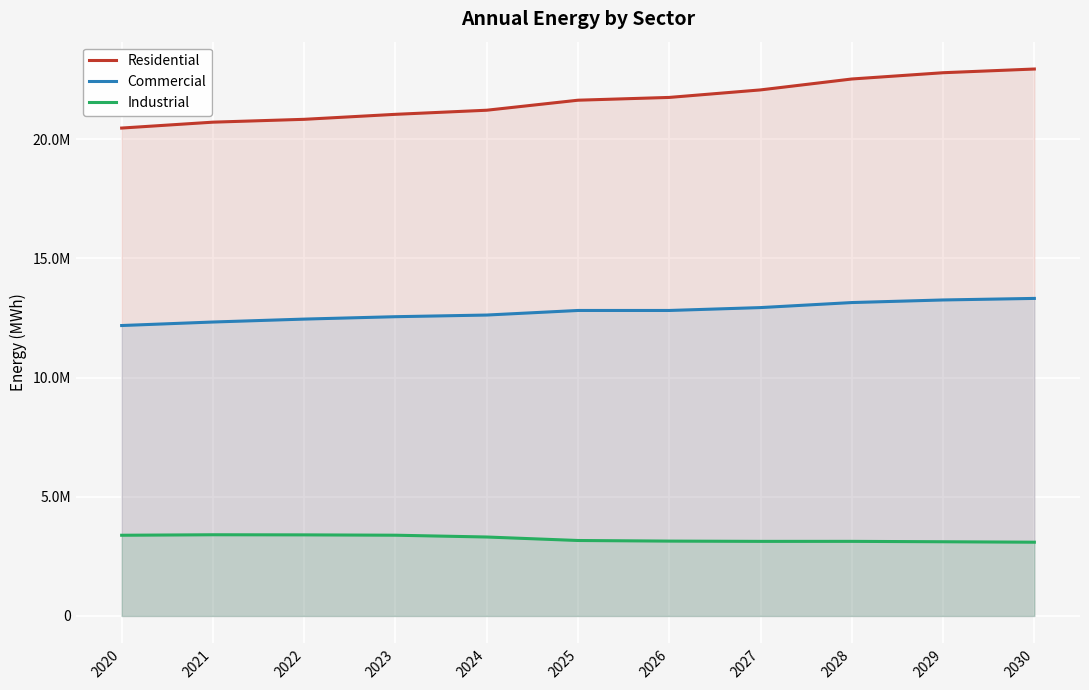

What is the greatest value displayed?

22942634.8